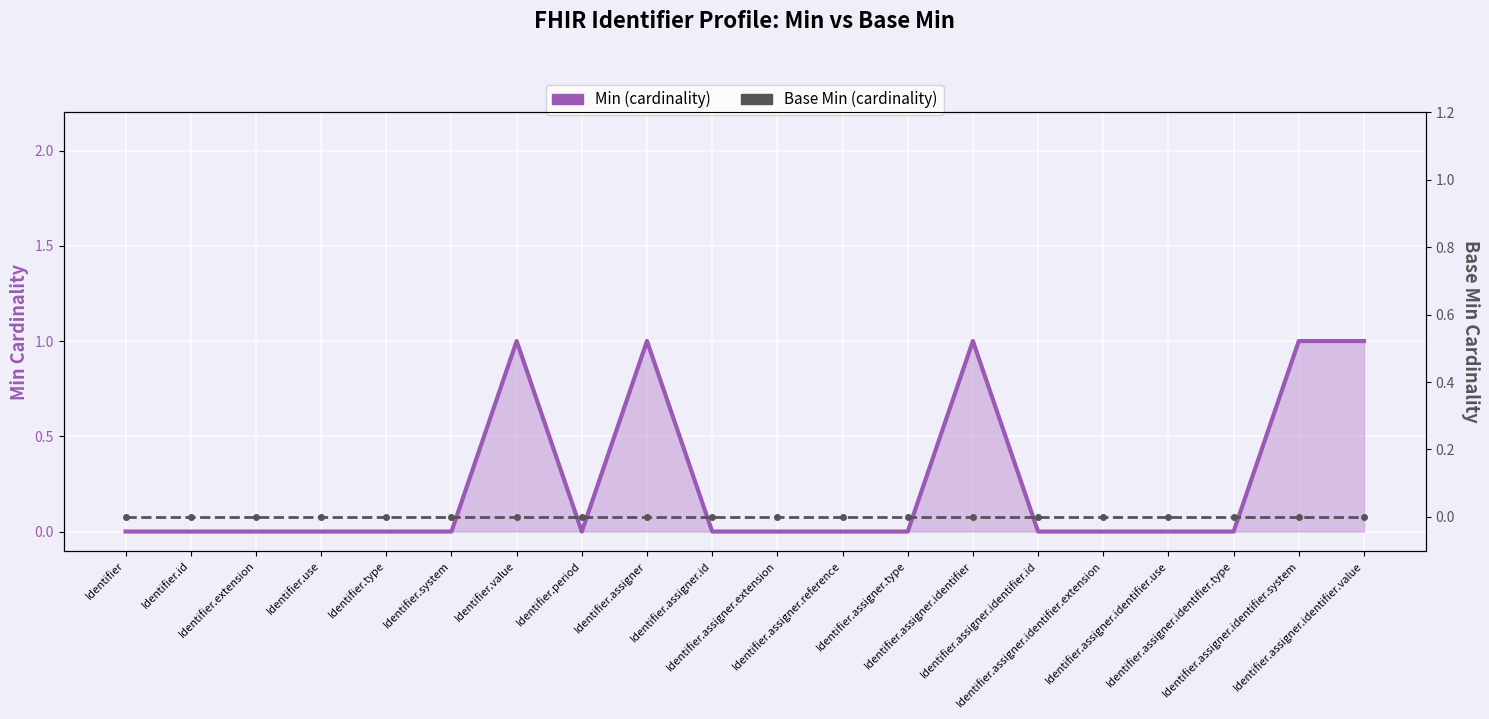

At Identifier.assigner.identifier.extension, list the series in order from largest to smallest.

Min (cardinality), Base Min (cardinality)